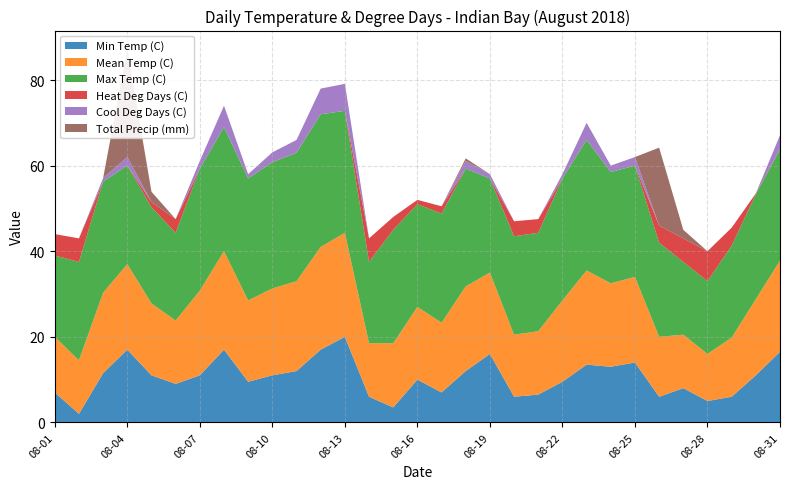

Reading left to right, what are all the values shown in this chart?

Min Temp (C): 08-01=7.0	08-02=2.0	08-03=11.5	08-04=17.0	08-05=11.0	08-06=9.0	08-07=11.0	08-08=17.0	08-09=9.5	08-10=11.0	08-11=12.0	08-12=17.0	08-13=20.0	08-14=6.0	08-15=3.5	08-16=10.0	08-17=7.0	08-18=12.0	08-19=16.0	08-20=6.0	08-21=6.5	08-22=9.5	08-23=13.5	08-24=13.0	08-25=14.0	08-26=6.0	08-27=8.0	08-28=5.0	08-29=6.0	08-30=11.0	08-31=16.5
Mean Temp (C): 08-01=13.0	08-02=12.5	08-03=18.8	08-04=20.0	08-05=16.8	08-06=14.8	08-07=19.8	08-08=23.0	08-09=19.0	08-10=20.3	08-11=21.0	08-12=24.0	08-13=24.3	08-14=12.5	08-15=15.0	08-16=17.0	08-17=16.3	08-18=19.8	08-19=19.0	08-20=14.5	08-21=14.8	08-22=19.0	08-23=22.0	08-24=19.5	08-25=20.0	08-26=14.0	08-27=12.5	08-28=11.0	08-29=13.8	08-30=17.8	08-31=21.3
Max Temp (C): 08-01=19.0	08-02=23.0	08-03=26.0	08-04=23.0	08-05=22.5	08-06=20.5	08-07=28.5	08-08=29.0	08-09=28.5	08-10=29.5	08-11=30.0	08-12=31.0	08-13=28.5	08-14=19.0	08-15=26.5	08-16=24.0	08-17=25.5	08-18=27.5	08-19=22.0	08-20=23.0	08-21=23.0	08-22=28.5	08-23=30.5	08-24=26.0	08-25=26.0	08-26=22.0	08-27=17.0	08-28=17.0	08-29=21.5	08-30=24.5	08-31=26.0
Heat Deg Days (C): 08-01=5.0	08-02=5.5	08-03=0.0	08-04=0.0	08-05=1.2	08-06=3.2	08-07=0.0	08-08=0.0	08-09=0.0	08-10=0.0	08-11=0.0	08-12=0.0	08-13=0.0	08-14=5.5	08-15=3.0	08-16=1.0	08-17=1.7	08-18=0.0	08-19=0.0	08-20=3.5	08-21=3.2	08-22=0.0	08-23=0.0	08-24=0.0	08-25=0.0	08-26=4.0	08-27=5.5	08-28=7.0	08-29=4.2	08-30=0.2	08-31=0.0
Cool Deg Days (C): 08-01=0.0	08-02=0.0	08-03=0.8	08-04=2.0	08-05=0.0	08-06=0.0	08-07=1.8	08-08=5.0	08-09=1.0	08-10=2.3	08-11=3.0	08-12=6.0	08-13=6.3	08-14=0.0	08-15=0.0	08-16=0.0	08-17=0.0	08-18=1.8	08-19=1.0	08-20=0.0	08-21=0.0	08-22=1.0	08-23=4.0	08-24=1.5	08-25=2.0	08-26=0.0	08-27=0.0	08-28=0.0	08-29=0.0	08-30=0.0	08-31=3.3
Total Precip (mm): 08-01=0.0	08-02=0.0	08-03=0.0	08-04=25.2	08-05=2.4	08-06=0.0	08-07=0.0	08-08=0.0	08-09=0.0	08-10=0.0	08-11=0.0	08-12=0.0	08-13=0.0	08-14=0.0	08-15=0.0	08-16=0.0	08-17=0.0	08-18=0.6	08-19=0.0	08-20=0.0	08-21=0.0	08-22=0.0	08-23=0.0	08-24=0.0	08-25=0.0	08-26=18.2	08-27=2.0	08-28=0.0	08-29=0.0	08-30=0.0	08-31=0.0